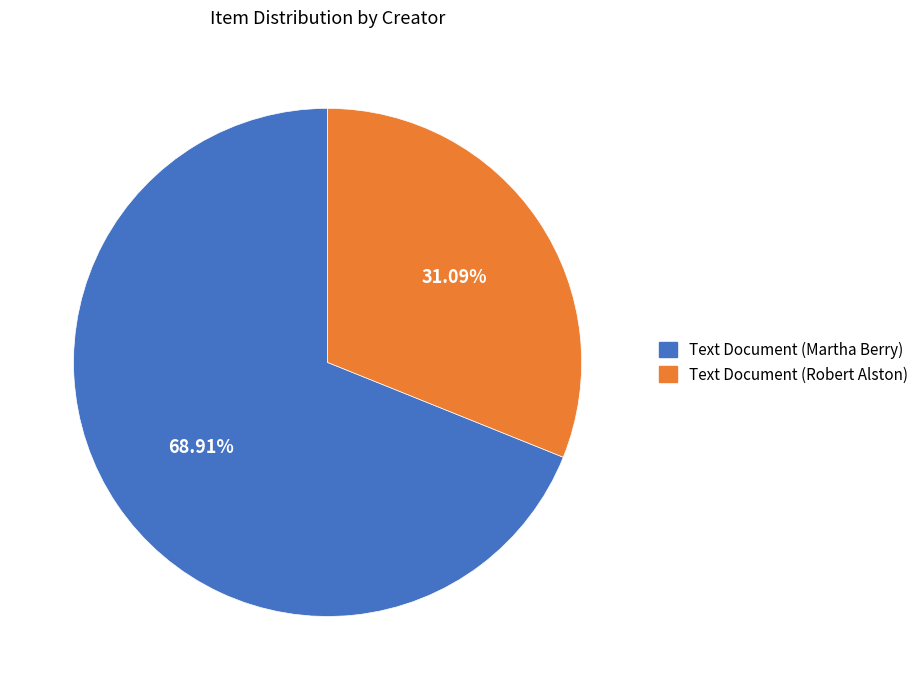

To the nearest percent, what is the average slice percentage?

50%